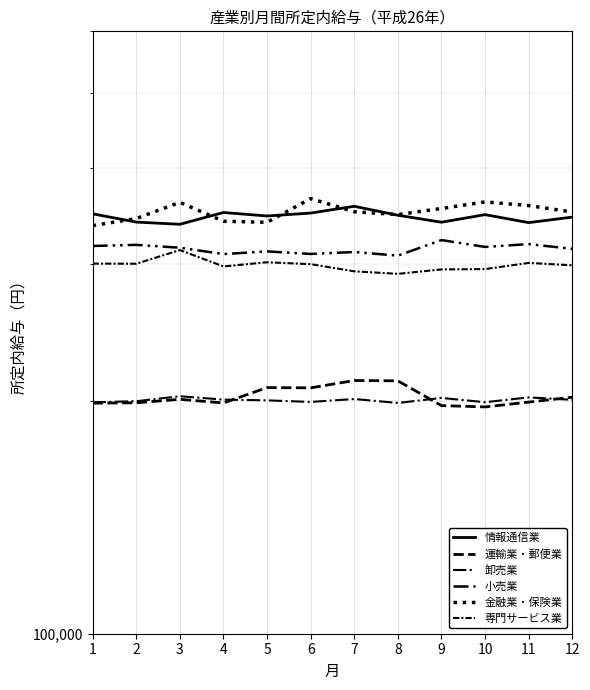

How many data points in 専門サービス業 are above 300181?

5